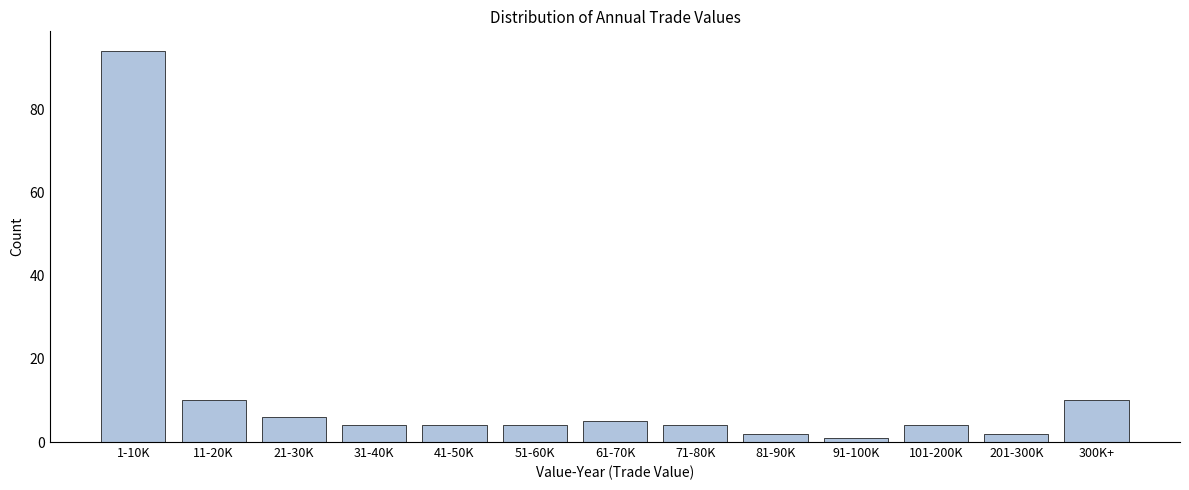

Reading left to right, what are all the values shown in this chart?

94	10	6	4	4	4	5	4	2	1	4	2	10